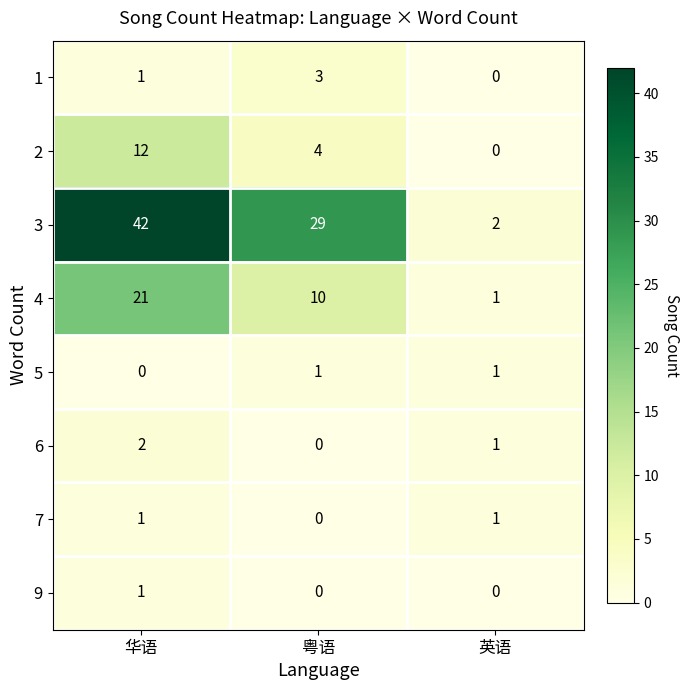

What is the highest value of the 4 series?

21